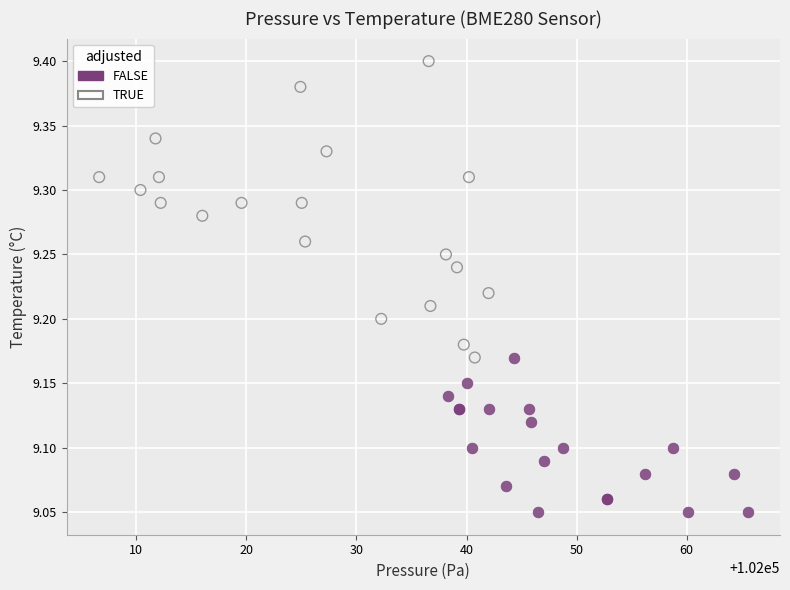

Which series has the widest spread of Y values?

TRUE